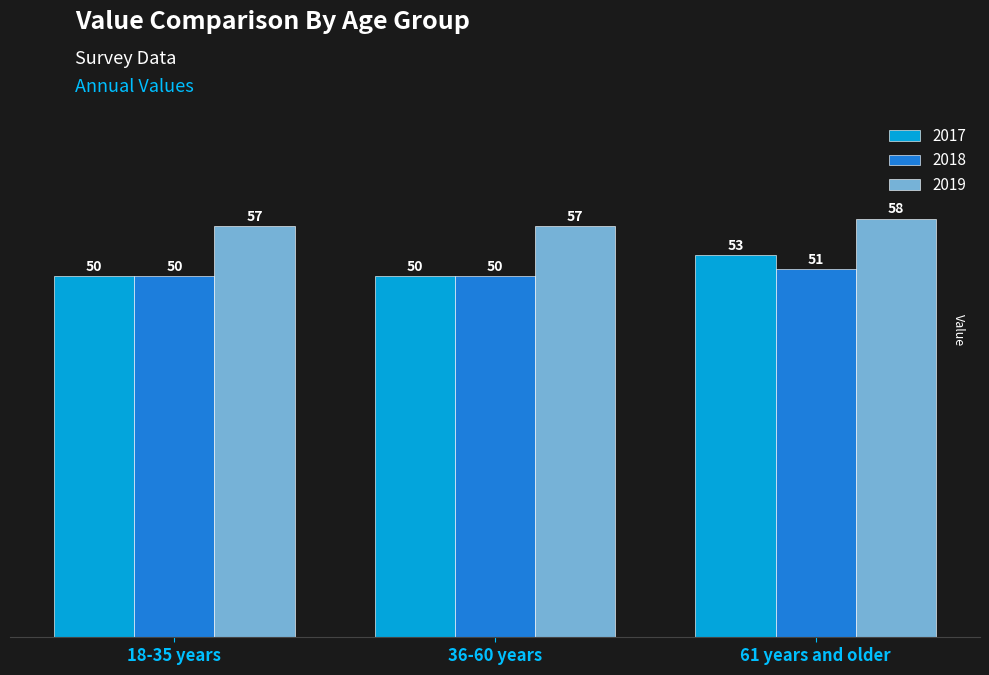

At how many categories does at least one series exceed 50?

3